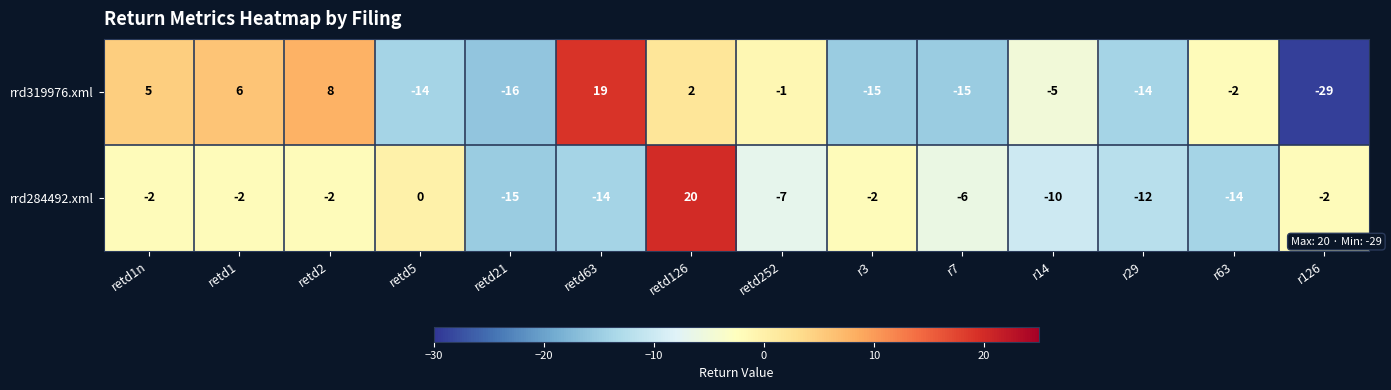

Reading left to right, transcribe all the data shown in this chart.

rrd319976.xml: 5	6	8	-14	-16	19	2	-1	-15	-15	-5	-14	-2	-29
rrd284492.xml: -2	-2	-2	0	-15	-14	20	-7	-2	-6	-10	-12	-14	-2